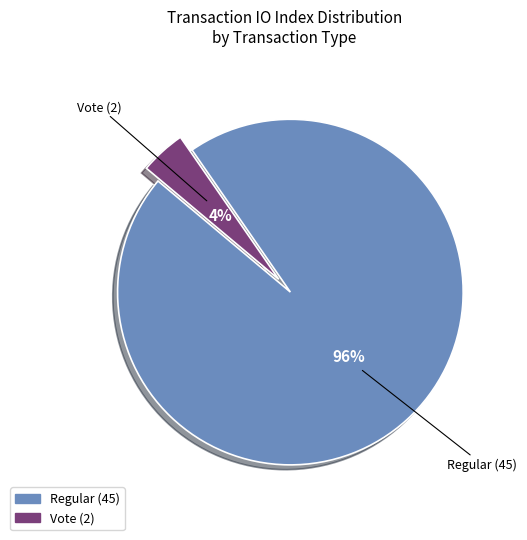

True or false: Regular (45) accounts for 83% of the total.

False